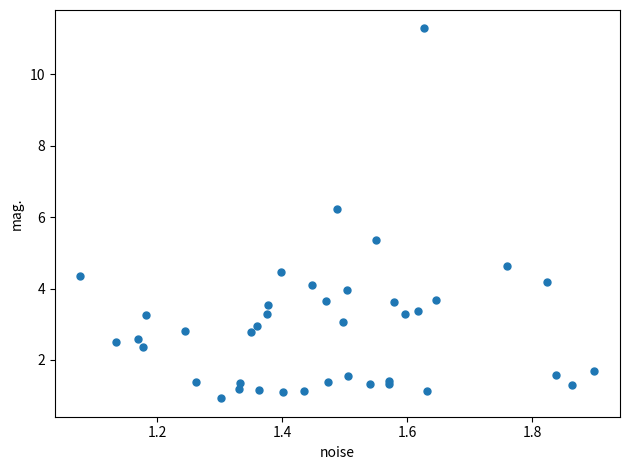

What Y value in the scatter plot is closest to 6?

6.2